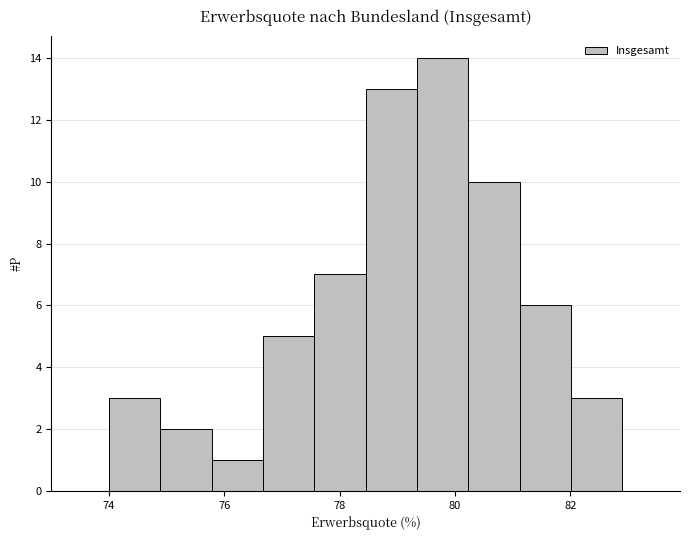

Reading left to right, transcribe this chart: for each bar, give the range it covers on the x-axis and its height. Neither the bar edges nor the heights are printed on the chart, so give them approximately, as read against the axes.

74.0 to 74.8: 3
74.8 to 75.8: 2
75.8 to 76.6: 1
76.6 to 77.6: 5
77.6 to 78.4: 7
78.4 to 79.4: 13
79.4 to 80.2: 14
80.2 to 81.2: 10
81.2 to 82.0: 6
82.0 to 83.0: 3